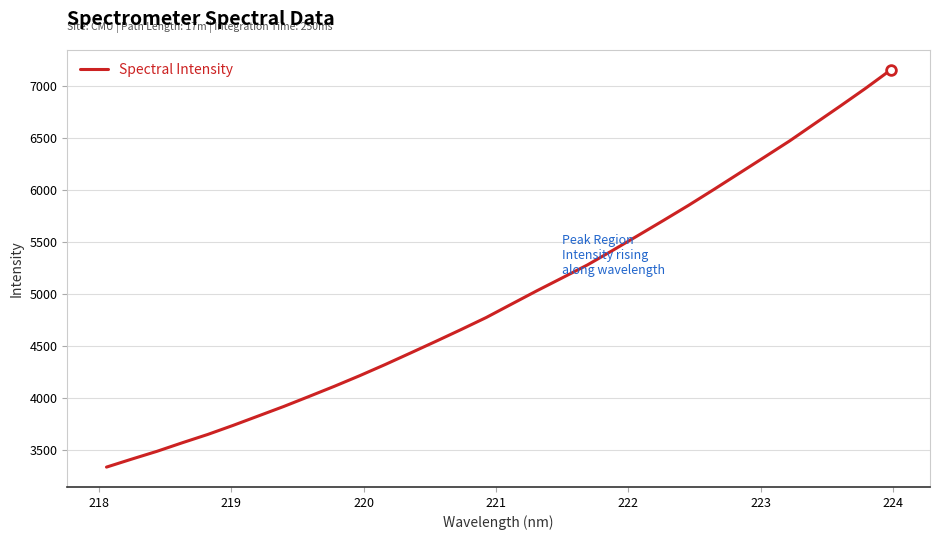

How many lines are shown in the chart?

1